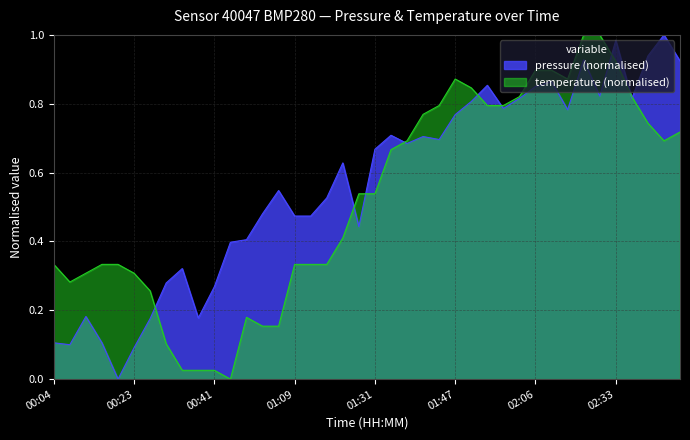

What is the approximate value at 01:28?

0.4